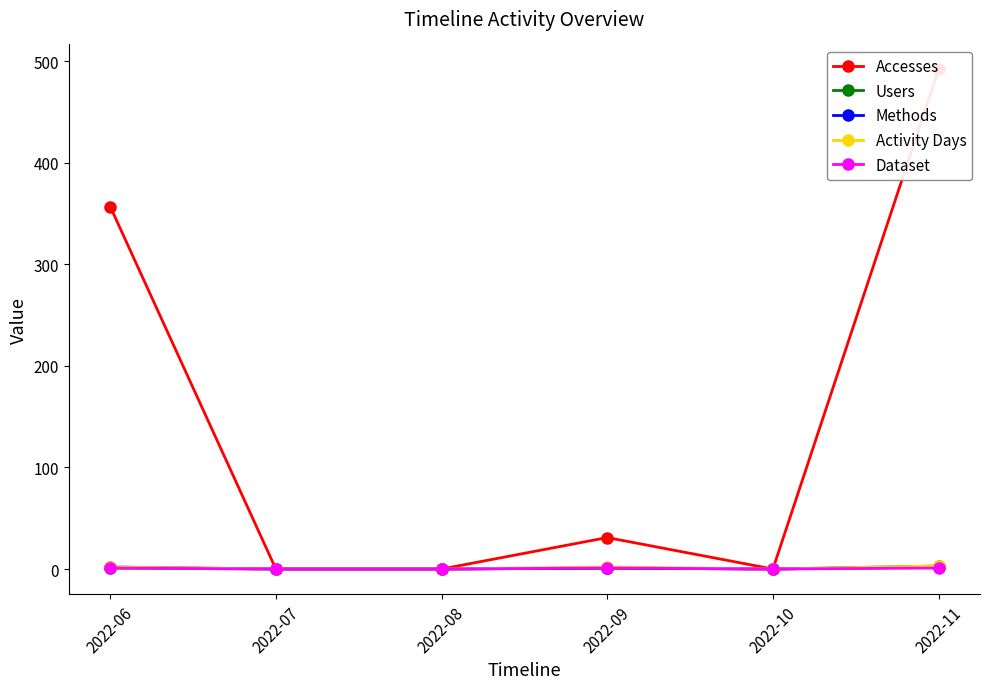

What is the maximum value for Activity Days?

3